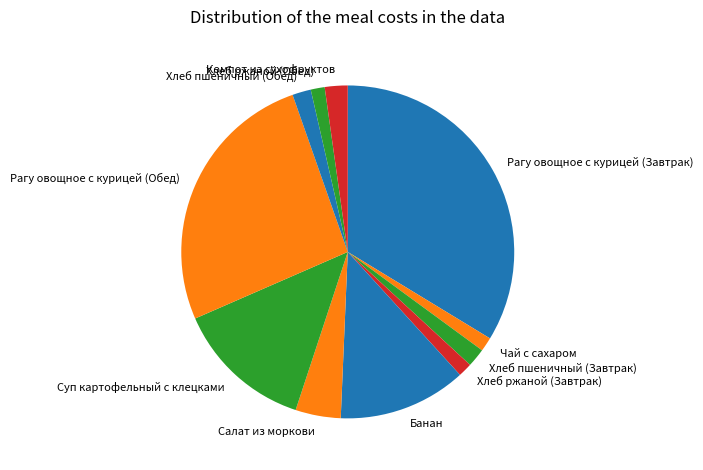

Which category has the biggest portion of the pie?

Рагу овощное с курицей (Завтрак)